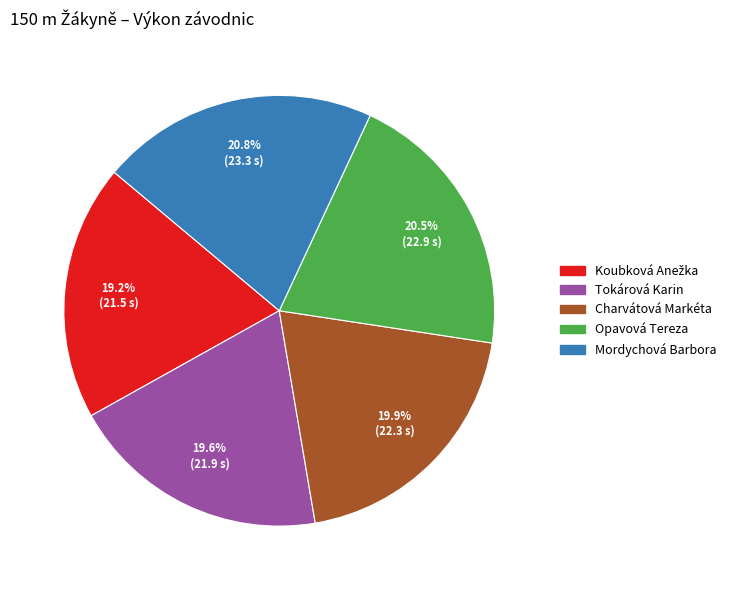

What is the ratio of the value at Charvátová Markéta to the value at Opavová Tereza?

1.0